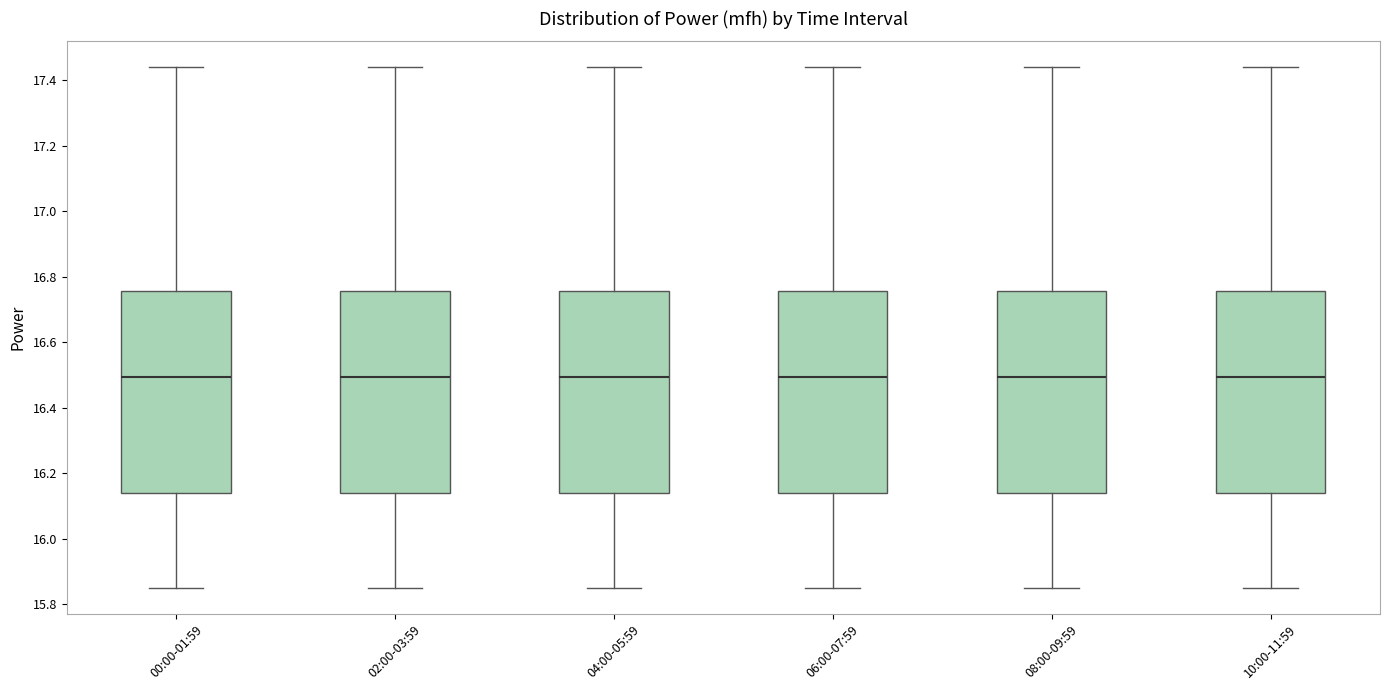

Reading left to right, read every box against the y-axis: the position of its median line, the range the box covers, and the ends of its whiskers. The values are not printed on the chart, so give them approximately, as read against the axis.

00:00-01:59: median 16.50, box 16.14 to 16.76, whiskers 15.86 to 17.44
02:00-03:59: median 16.50, box 16.14 to 16.76, whiskers 15.86 to 17.44
04:00-05:59: median 16.50, box 16.14 to 16.76, whiskers 15.86 to 17.44
06:00-07:59: median 16.50, box 16.14 to 16.76, whiskers 15.86 to 17.44
08:00-09:59: median 16.50, box 16.14 to 16.76, whiskers 15.86 to 17.44
10:00-11:59: median 16.50, box 16.14 to 16.76, whiskers 15.86 to 17.44